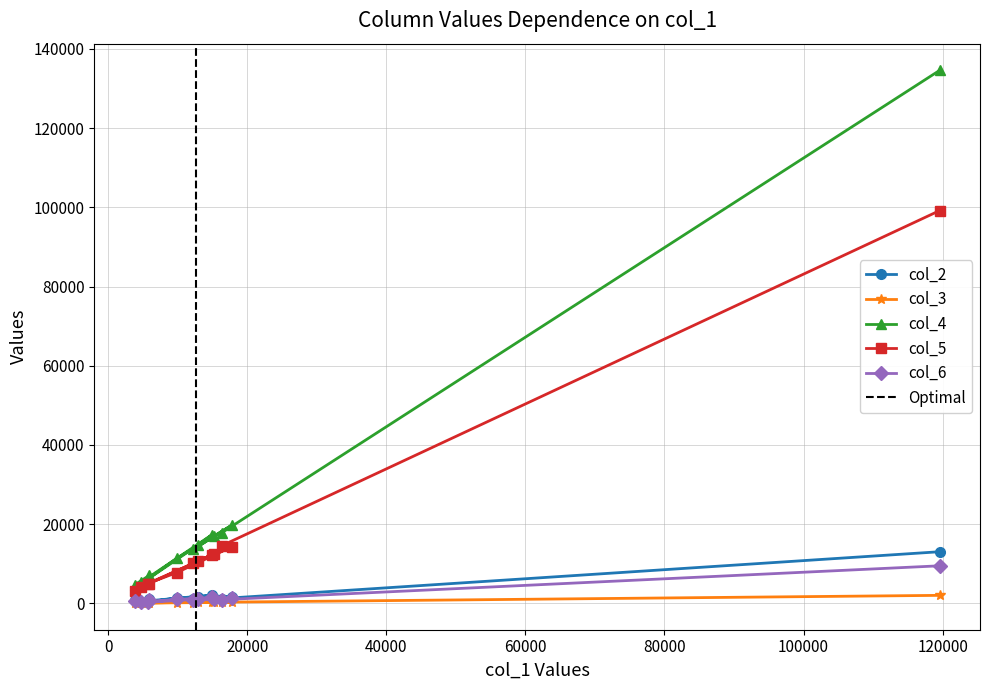

True or false: col_6 and col_3 cross at least once.

False